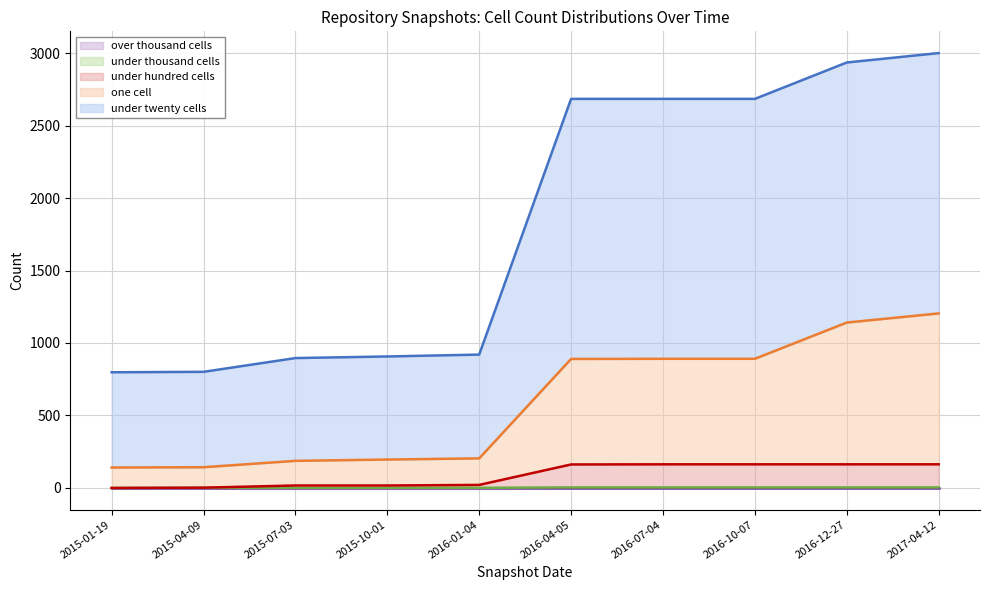

What is the label of the 1st point from the right?

2017-04-12